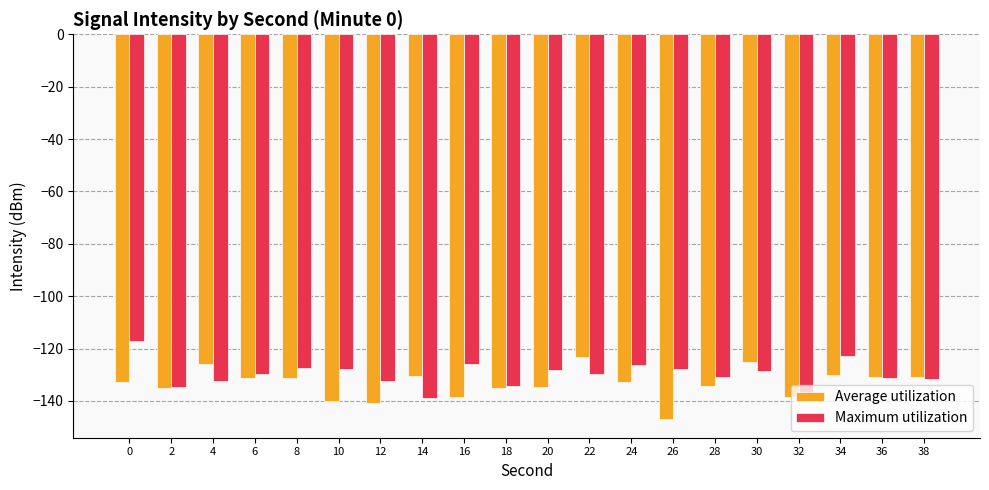

How many groups of bars are there?

20